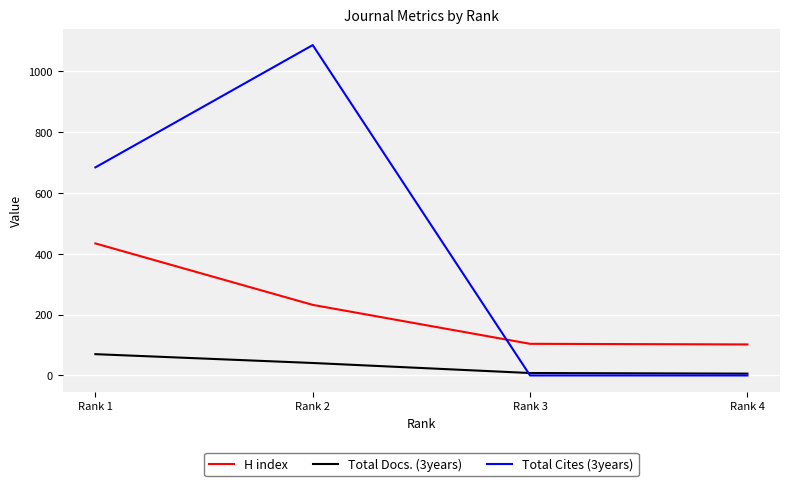

Is the value of Total Docs. (3years) at Rank 4 greater than the value of Total Cites (3years) at Rank 2?

No